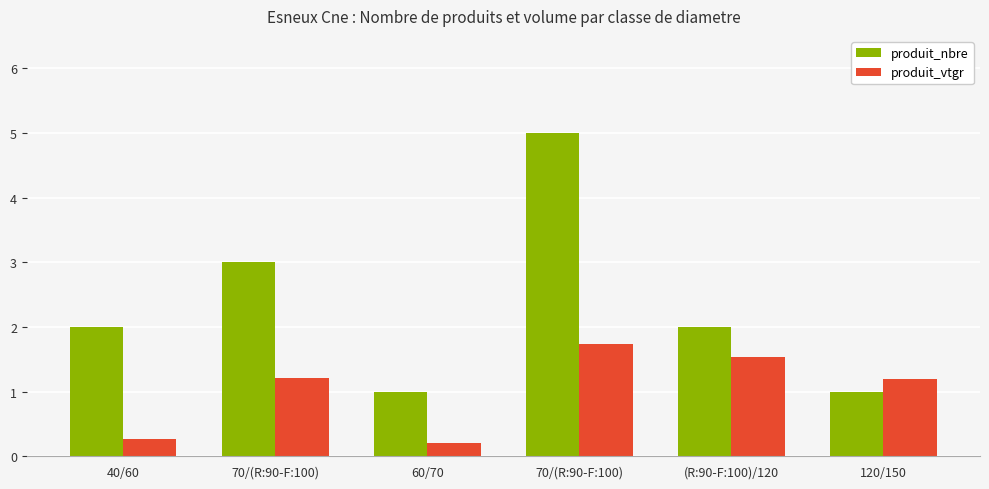

What are all the series names shown in the legend?

produit_nbre, produit_vtgr